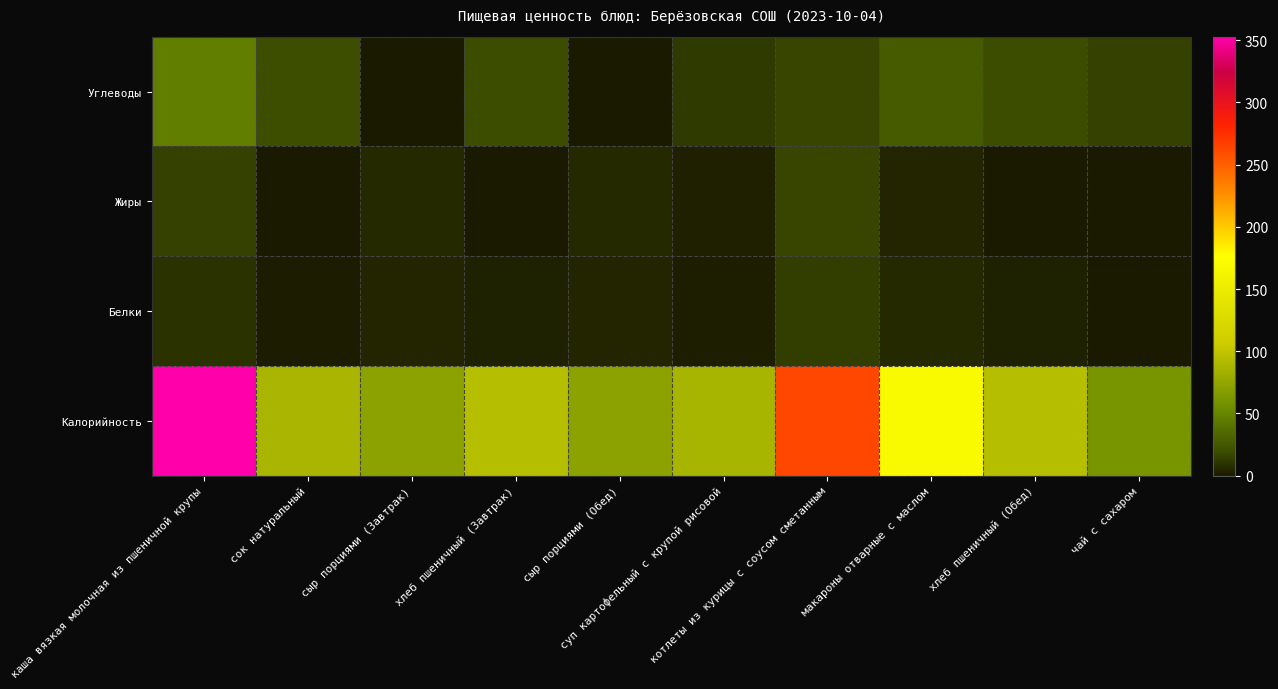

At which category is the sum across all series the highest?

каша вязкая молочная из пшеничной крупы